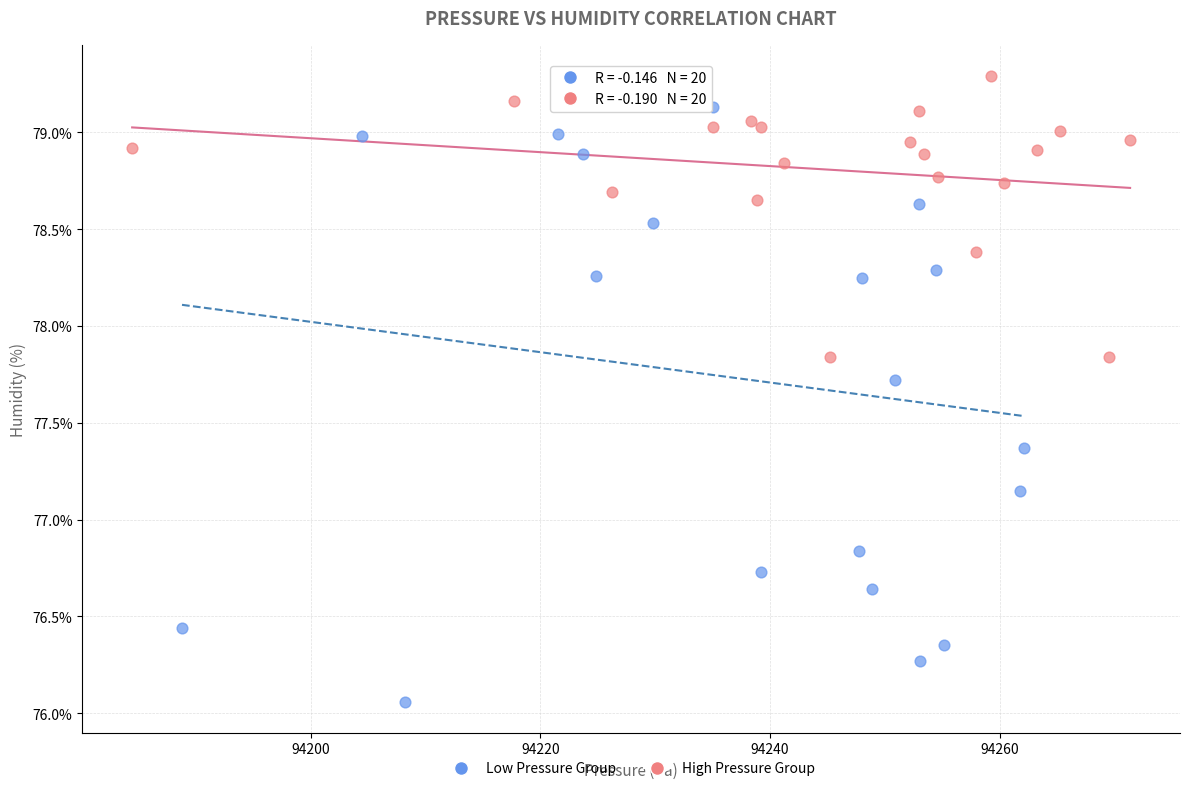

Which series reaches the minimum Y coordinate?

Low Pressure Group